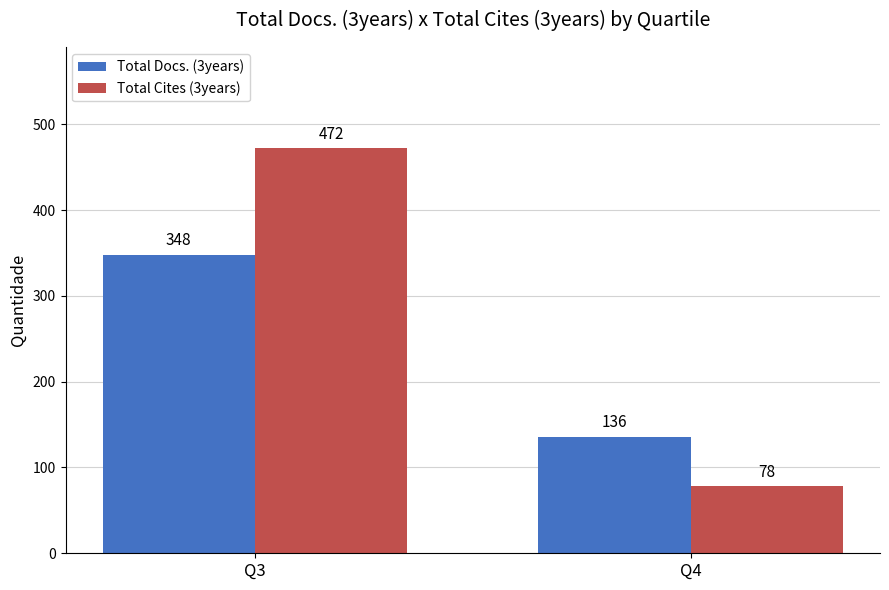

What is the average value of the Total Docs. (3years) series?

242